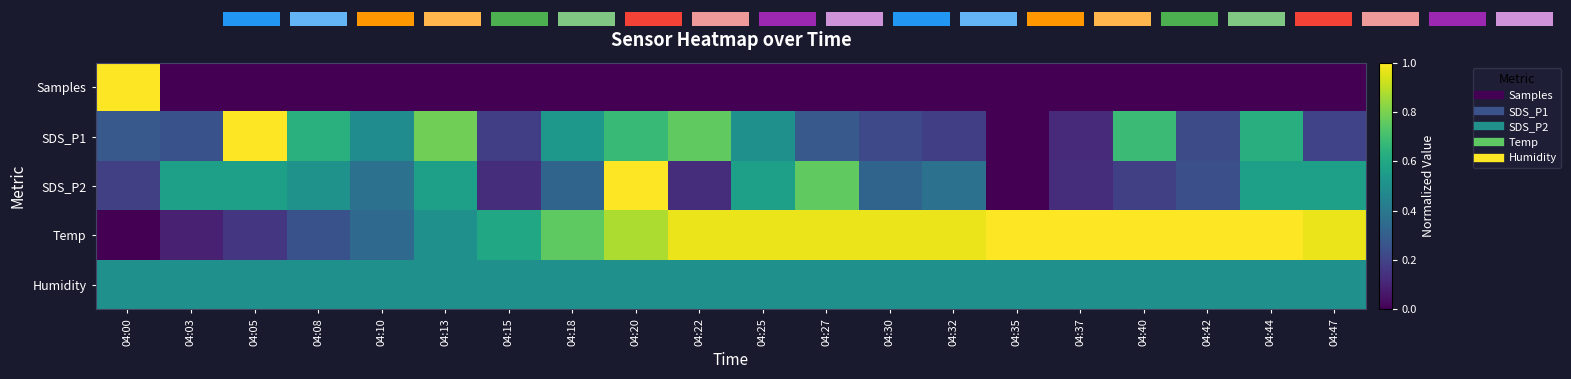

Reading left to right, list all the values displayed in this chart.

Samples: 04:00=1.0	04:03=0.0	04:05=0.0	04:08=0.0	04:10=0.0	04:13=0.0	04:15=0.0	04:18=0.0	04:20=0.0	04:22=0.0	04:25=0.0	04:27=0.0	04:30=0.0	04:32=0.0	04:35=0.0	04:37=0.0	04:40=0.0	04:42=0.0	04:44=0.0	04:47=0.0
SDS_P1: 04:00=0.3	04:03=0.3	04:05=1.0	04:08=0.6	04:10=0.5	04:13=0.8	04:15=0.2	04:18=0.5	04:20=0.7	04:22=0.8	04:25=0.5	04:27=0.3	04:30=0.2	04:32=0.2	04:35=0.0	04:37=0.1	04:40=0.7	04:42=0.2	04:44=0.6	04:47=0.2
SDS_P2: 04:00=0.2	04:03=0.6	04:05=0.6	04:08=0.5	04:10=0.4	04:13=0.6	04:15=0.1	04:18=0.3	04:20=1.0	04:22=0.1	04:25=0.6	04:27=0.8	04:30=0.3	04:32=0.4	04:35=0.0	04:37=0.1	04:40=0.2	04:42=0.2	04:44=0.6	04:47=0.6
Temp: 04:00=0.0	04:03=0.1	04:05=0.2	04:08=0.2	04:10=0.3	04:13=0.5	04:15=0.6	04:18=0.8	04:20=0.9	04:22=1.0	04:25=1.0	04:27=1.0	04:30=1.0	04:32=1.0	04:35=1.0	04:37=1.0	04:40=1.0	04:42=1.0	04:44=1.0	04:47=1.0
Humidity: 04:00=0.5	04:03=0.5	04:05=0.5	04:08=0.5	04:10=0.5	04:13=0.5	04:15=0.5	04:18=0.5	04:20=0.5	04:22=0.5	04:25=0.5	04:27=0.5	04:30=0.5	04:32=0.5	04:35=0.5	04:37=0.5	04:40=0.5	04:42=0.5	04:44=0.5	04:47=0.5